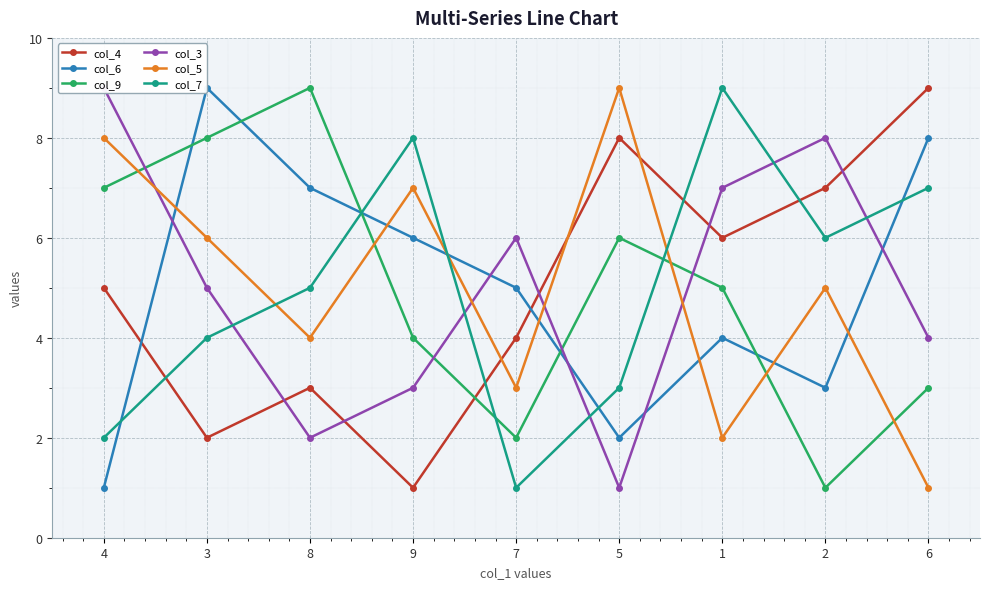

At which label does col_5 first exceed 5?

4